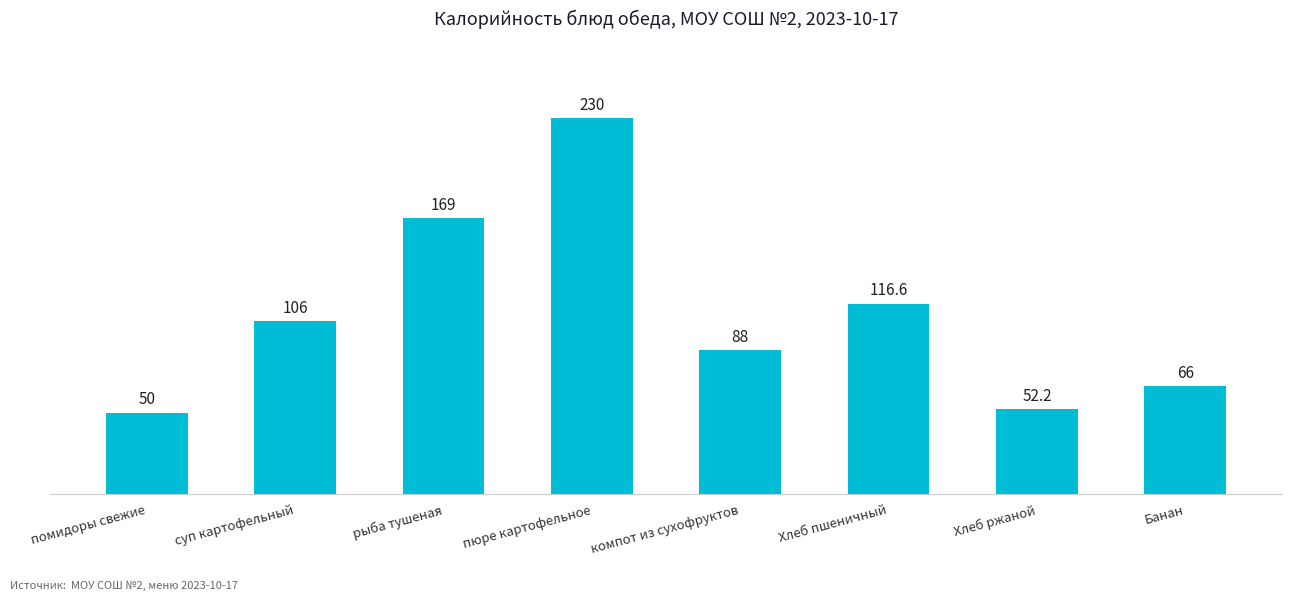

List the labels in order of value, smallest first.

помидоры свежие, Хлеб ржаной, Банан, компот из сухофруктов, суп картофельный, Хлеб пшеничный, рыба тушеная, пюре картофельное